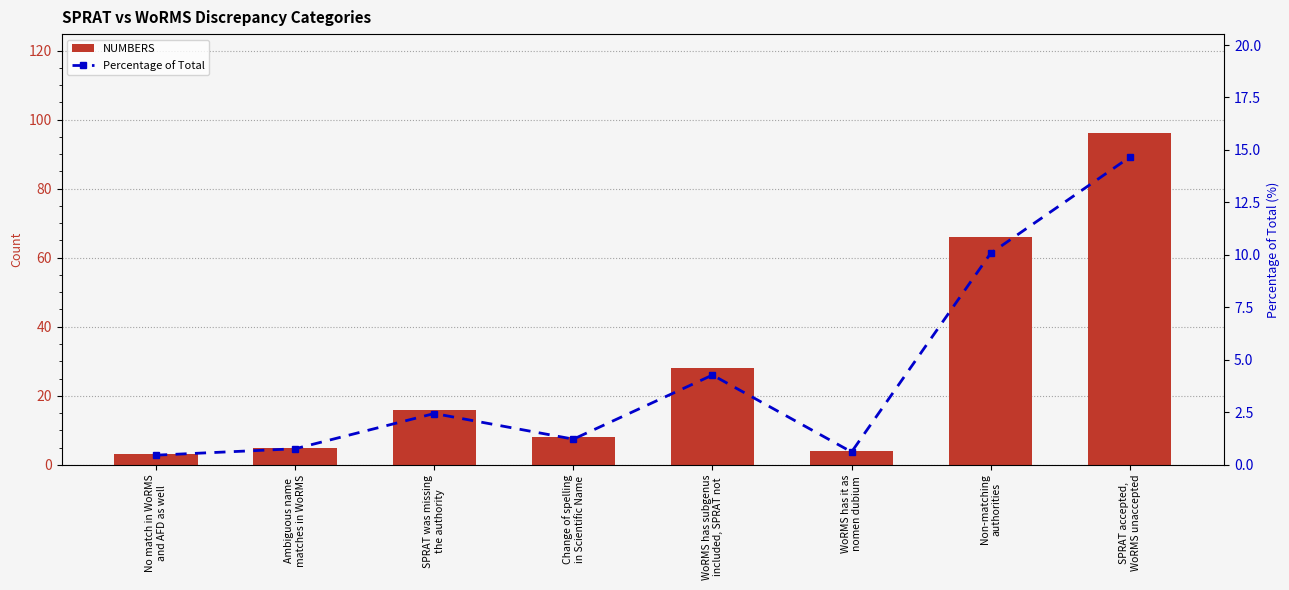

What is the label of the 4th bar from the right?

WoRMS has subgenus
included, SPRAT not